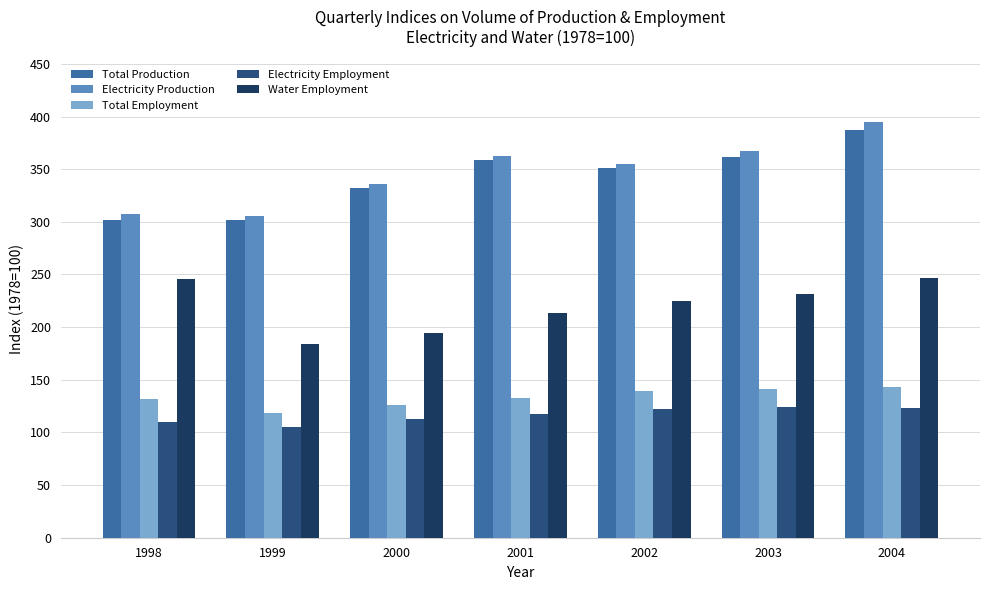

What is the lowest value of the Total Production series?

301.7